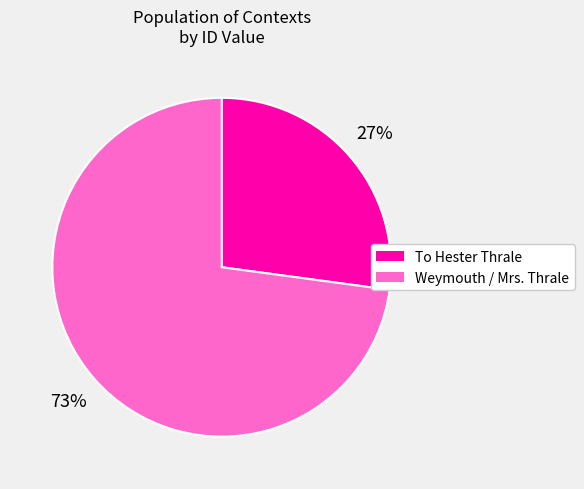

What percentage is the Weymouth / Mrs. Thrale slice, to the nearest percent?

73%